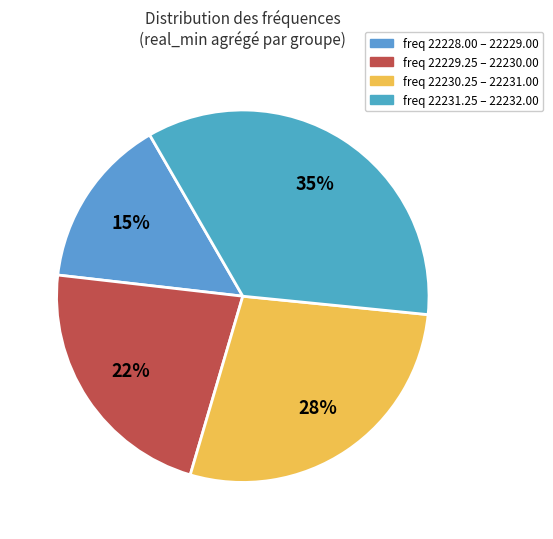

How many slices are in this pie chart?

4